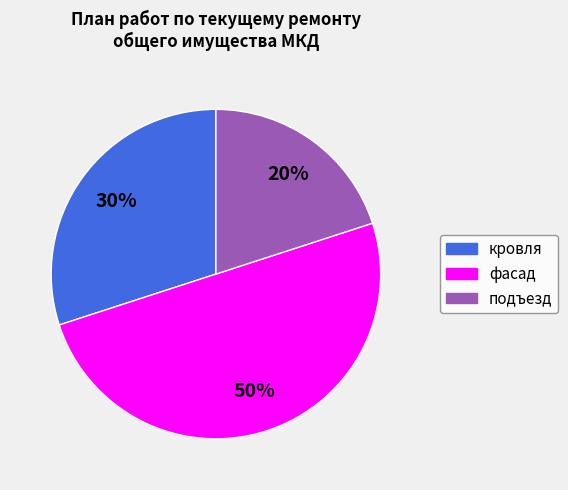

To the nearest percent, what is the average slice percentage?

33%